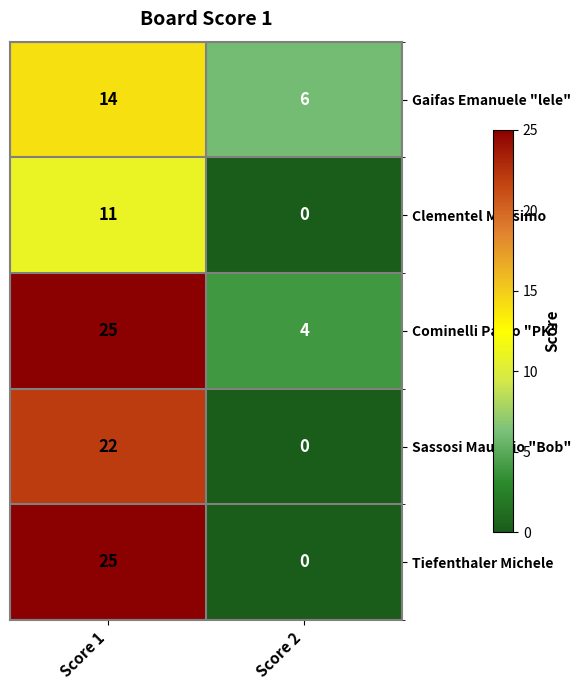

Between Score 1 and Score 2, which series saw the biggest shift?

Tiefenthaler Michele